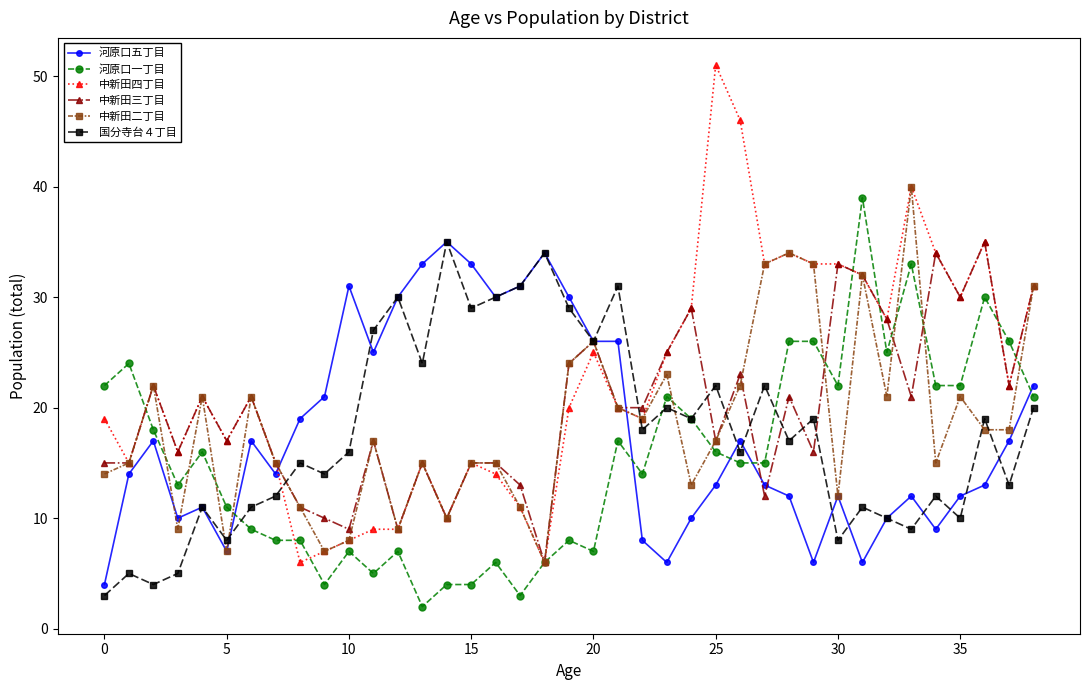

True or false: 河原口一丁目 has more than 2 interior local peaks.

True